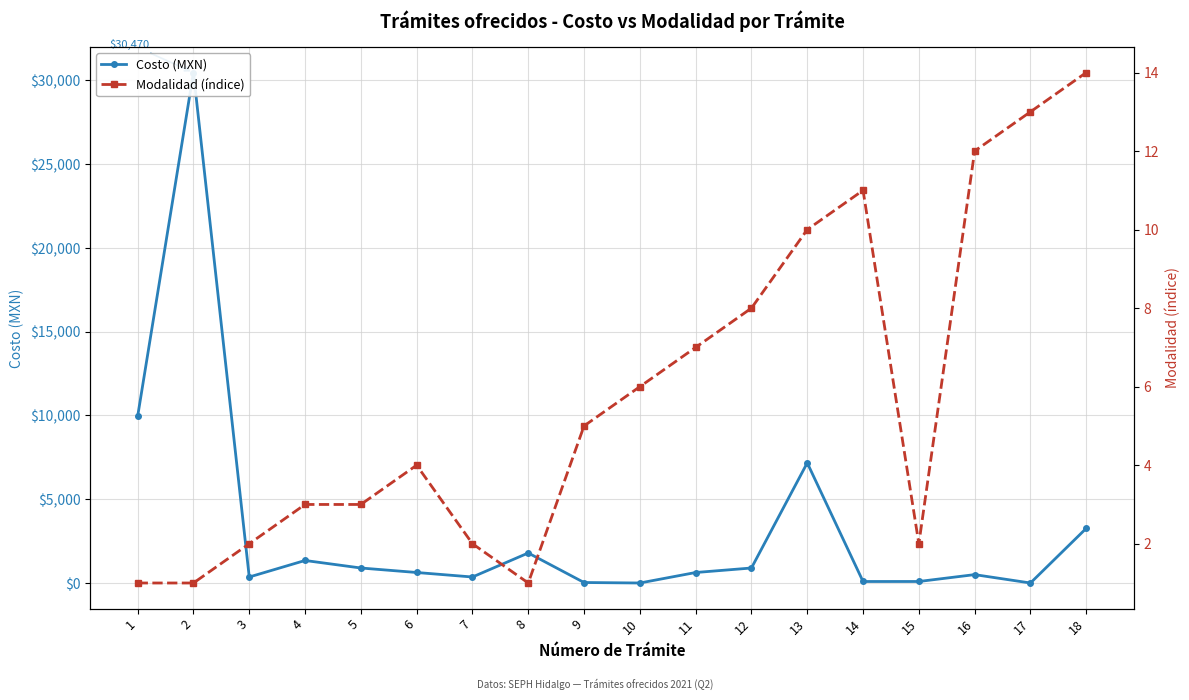

True or false: Costo (MXN) and Modalidad (índice) cross at least once.

True